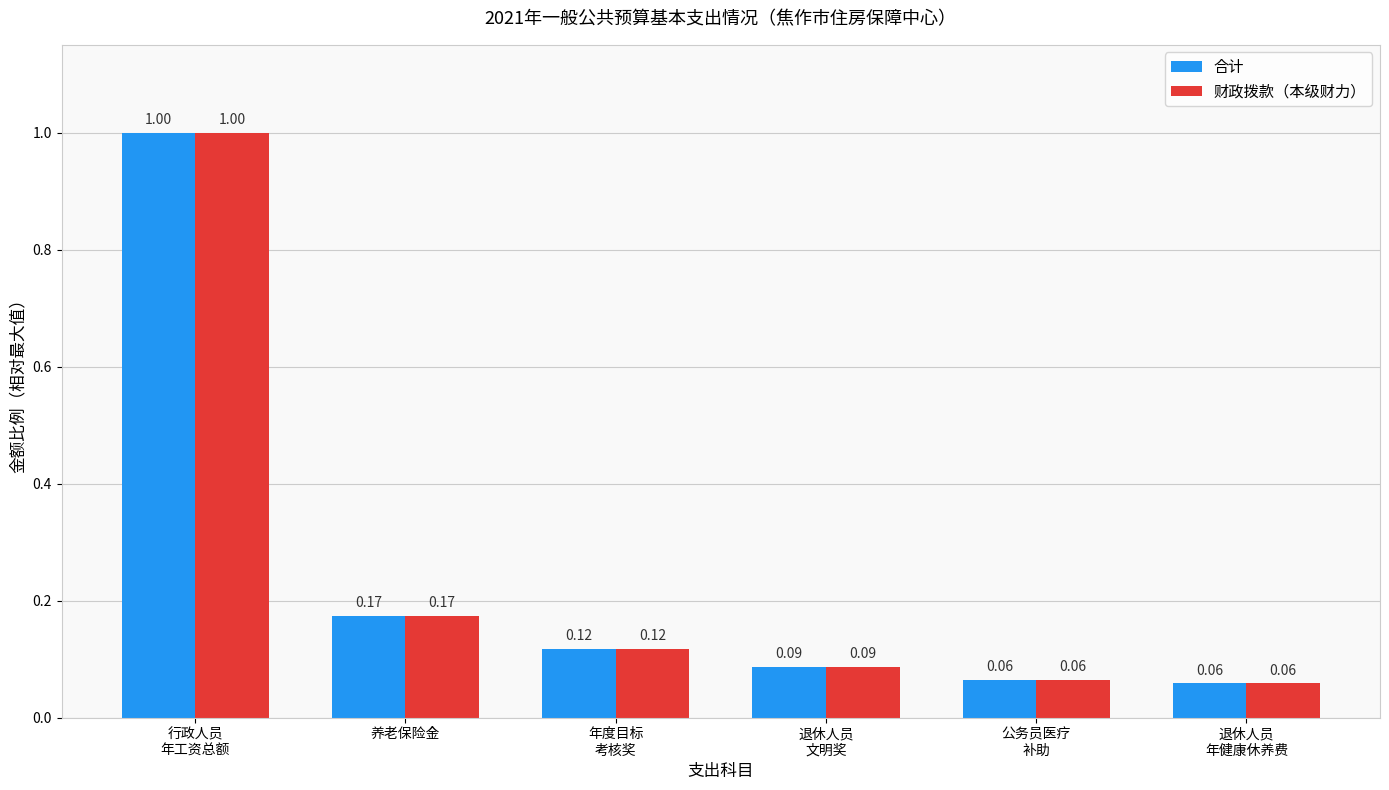

At how many categories does at least one series exceed 0?

6